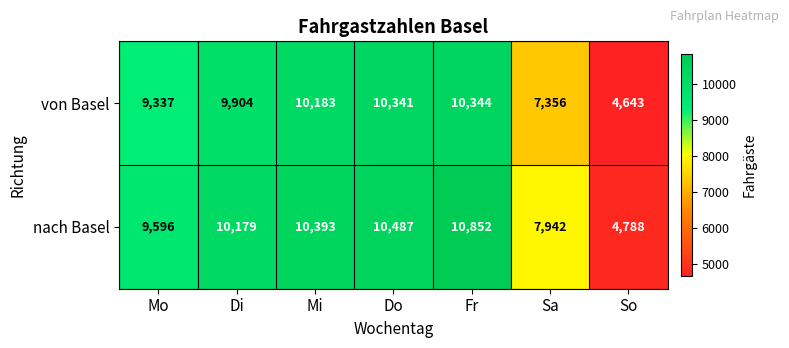

List the series in order of their peak value, highest first.

nach Basel, von Basel